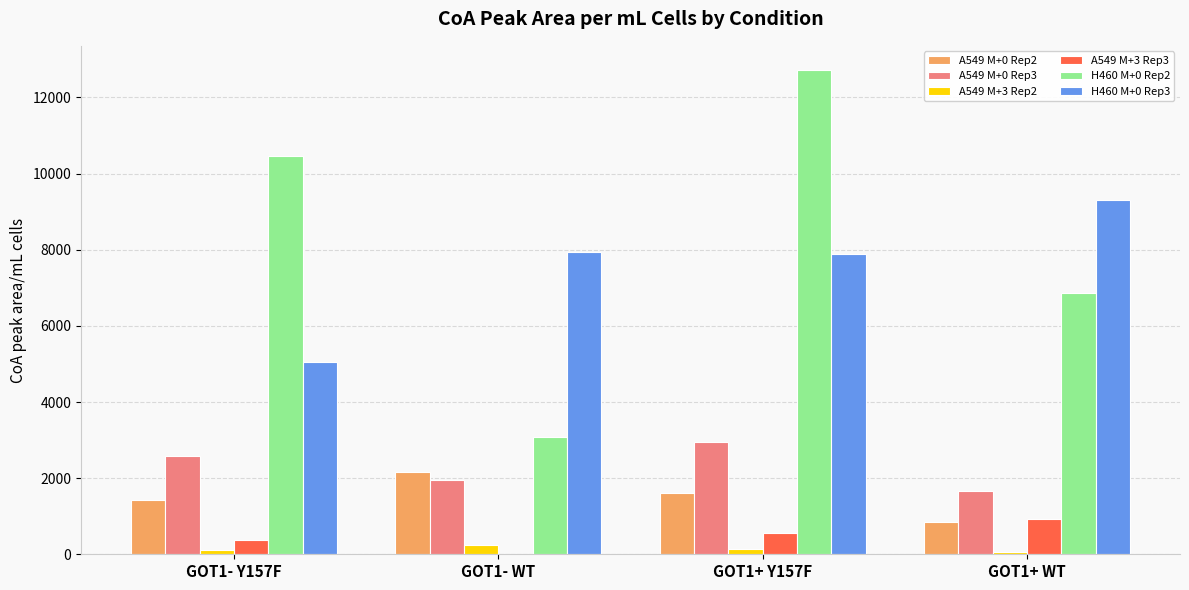

What is the sum of all A549 M+0 Rep3 values?

9152.1